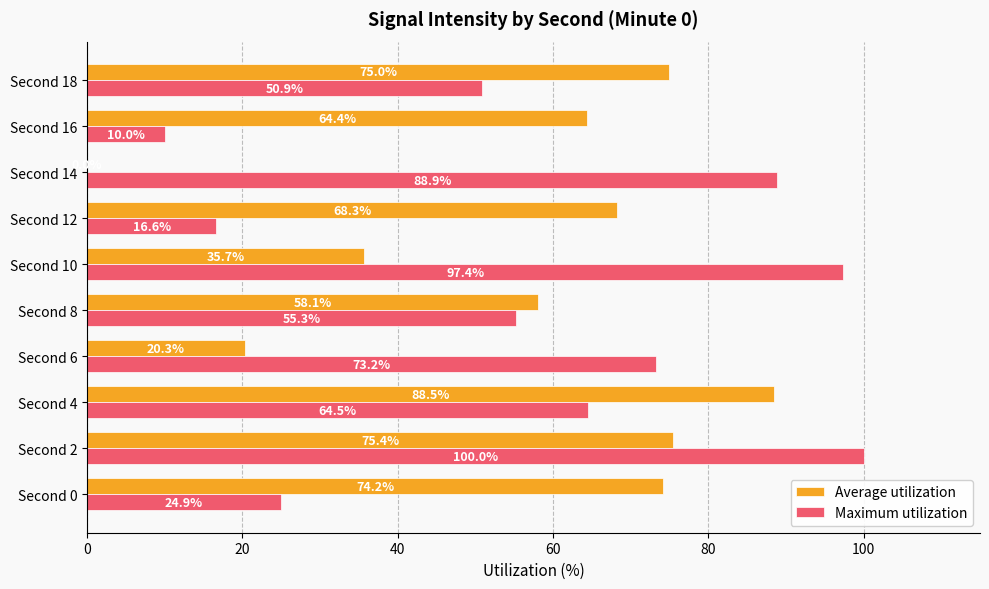

At which category does the chart reach its peak across all series?

Second 2